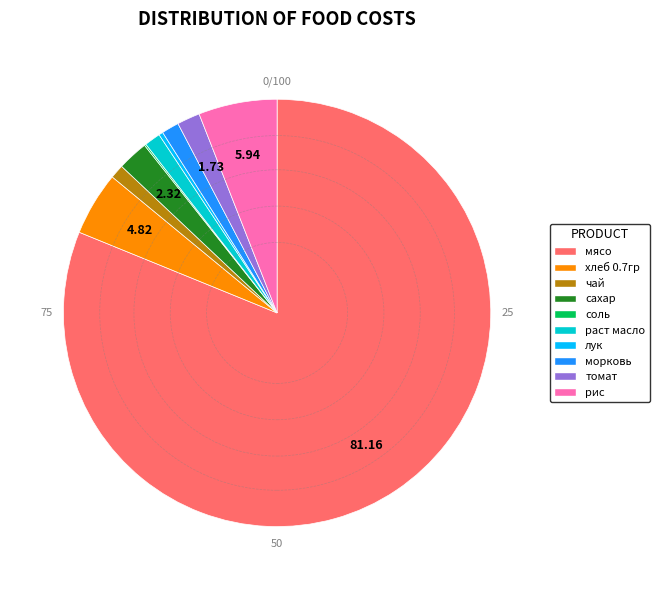

Which category has the biggest portion of the pie?

мясо